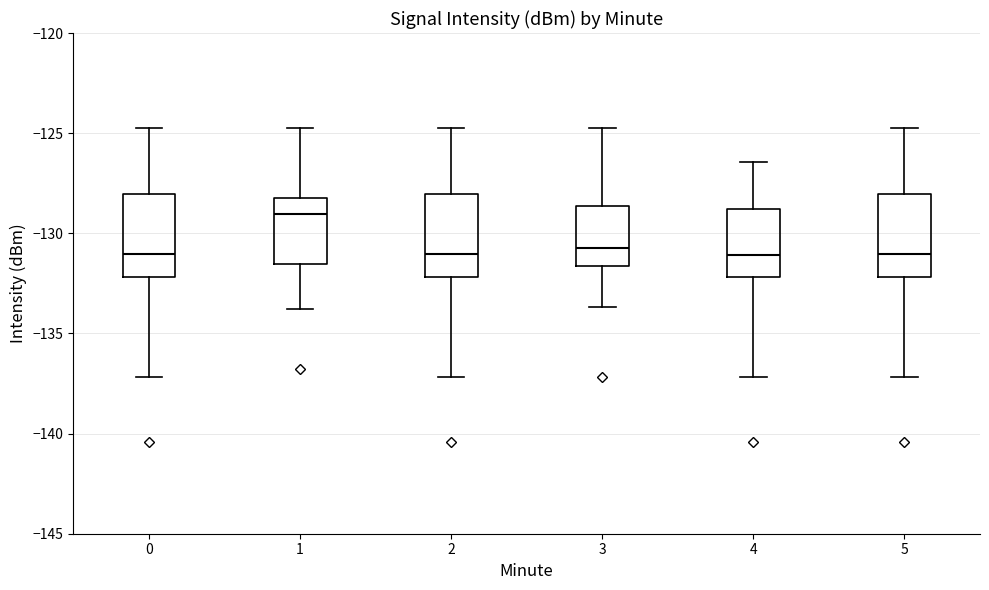

Reading left to right, transcribe this box plot: for each box, give where its median line is, the range the box spans, and where its two whiskers end, as read against the y-axis. The values are not printed on the chart, so give them approximately, as read against the axis.

0: median -131.0, box -132.0 to -128.0, whiskers -137.0 to -125.0
1: median -129.0, box -131.5 to -128.0, whiskers -134.0 to -125.0
2: median -131.0, box -132.0 to -128.0, whiskers -137.0 to -125.0
3: median -131.0, box -131.5 to -128.5, whiskers -133.5 to -125.0
4: median -131.0, box -132.0 to -129.0, whiskers -137.0 to -126.5
5: median -131.0, box -132.0 to -128.0, whiskers -137.0 to -125.0